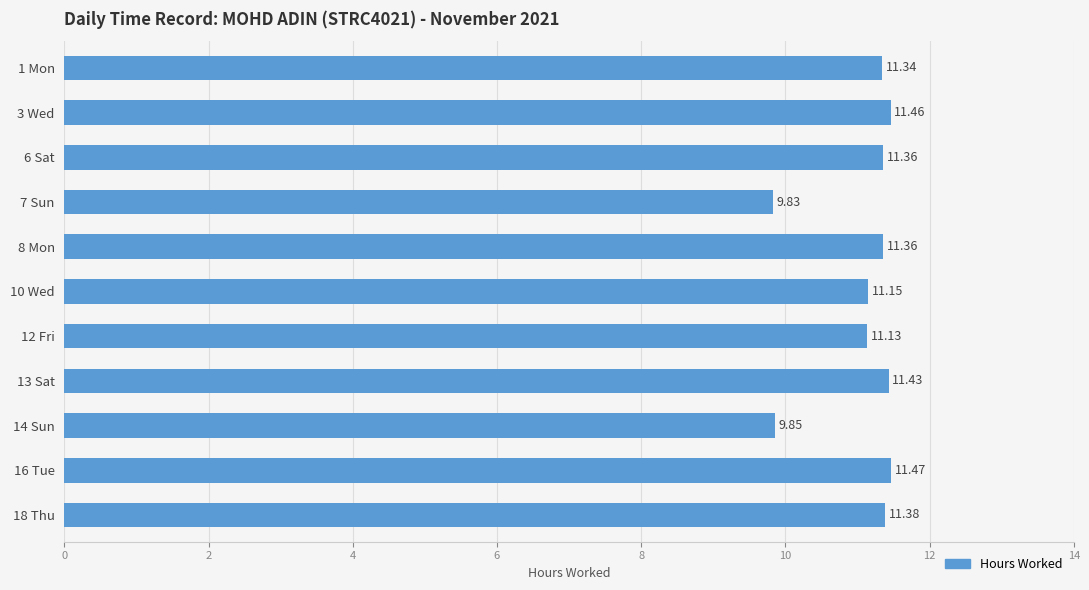

Which has a higher value, 18 Thu or 7 Sun?

18 Thu